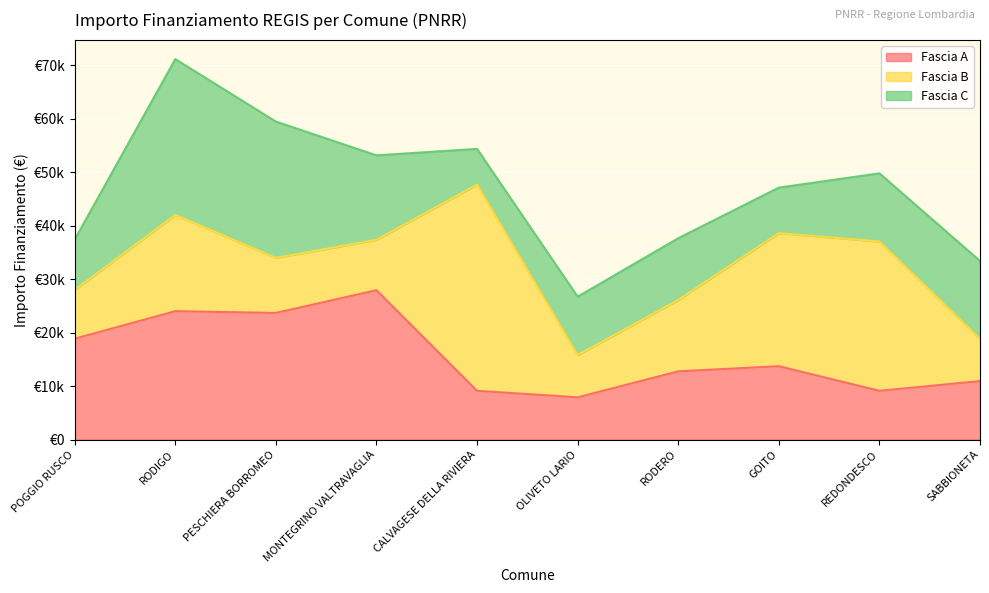

Where is Fascia B nearest to the value 23228?

GOITO